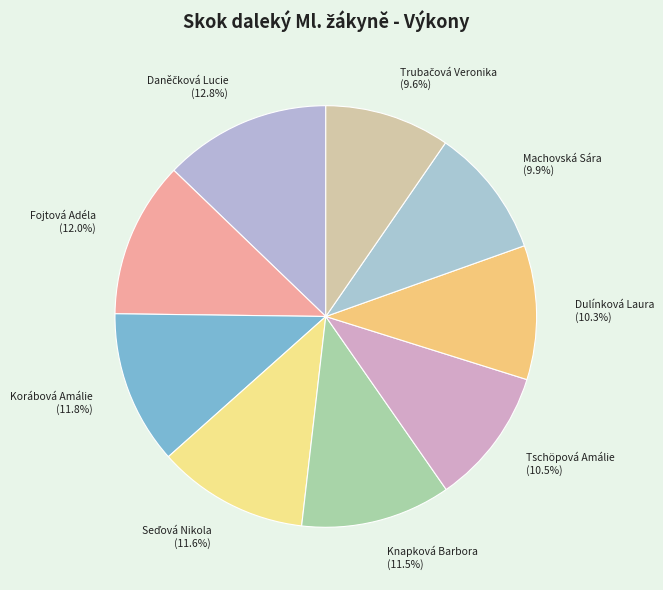

How much of the chart is everything except Korábová Amálie (11.8%)?

88.2%